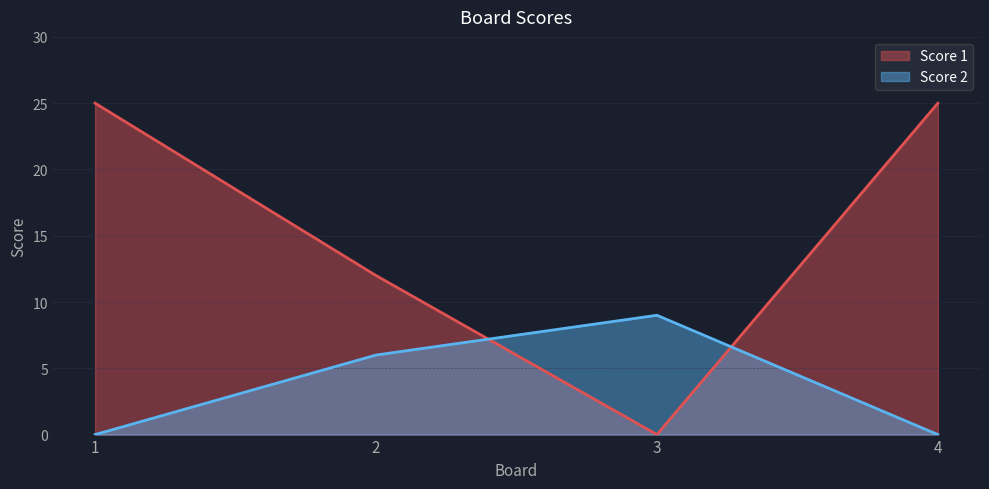

Where do Score 1 and Score 2 first cross each other?

2 and 3